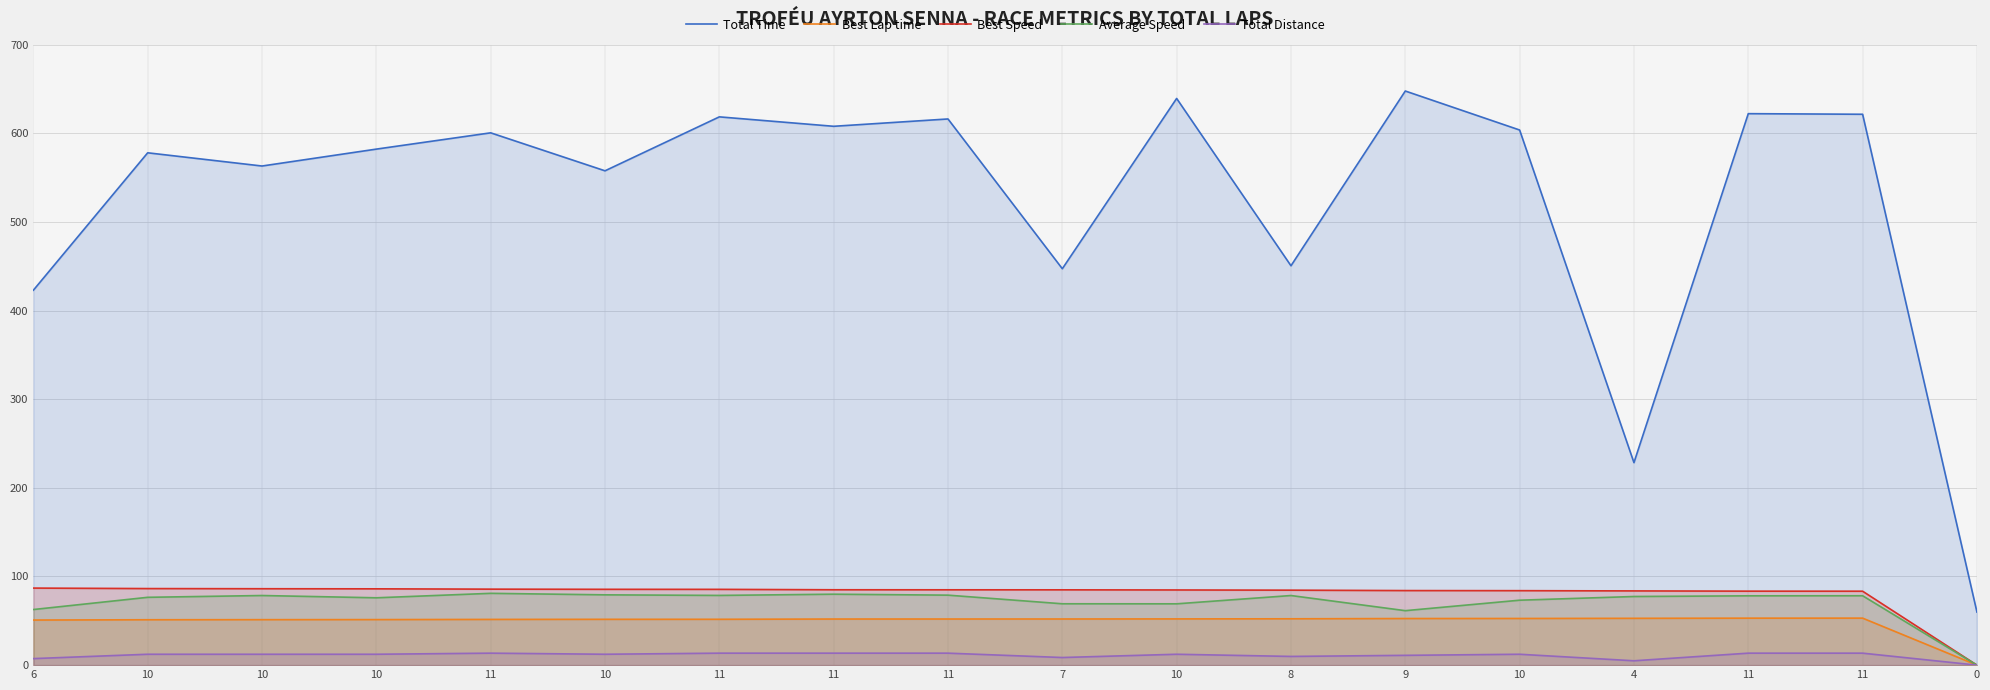

What is the label of the 8th point from the left?

11